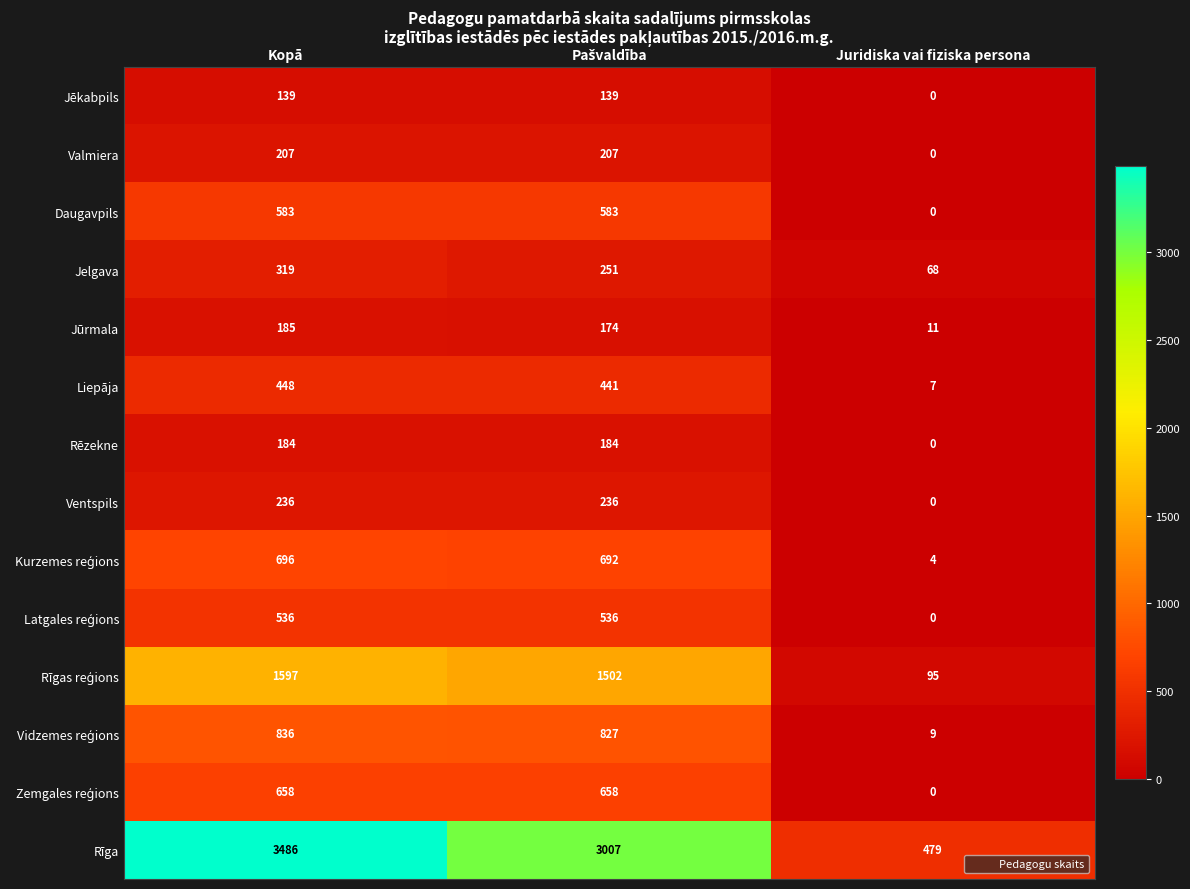

Which series has the largest total across all categories?

Rīga